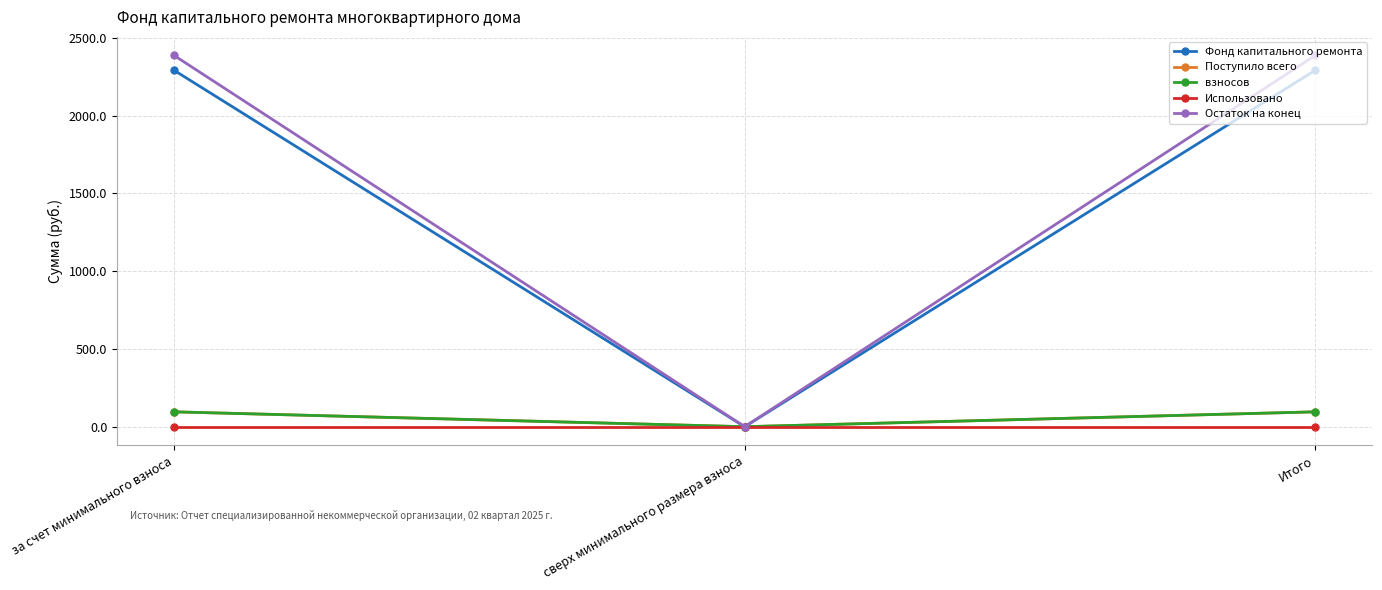

Is it true that Поступило всего equals 95.6 at Итого?

True